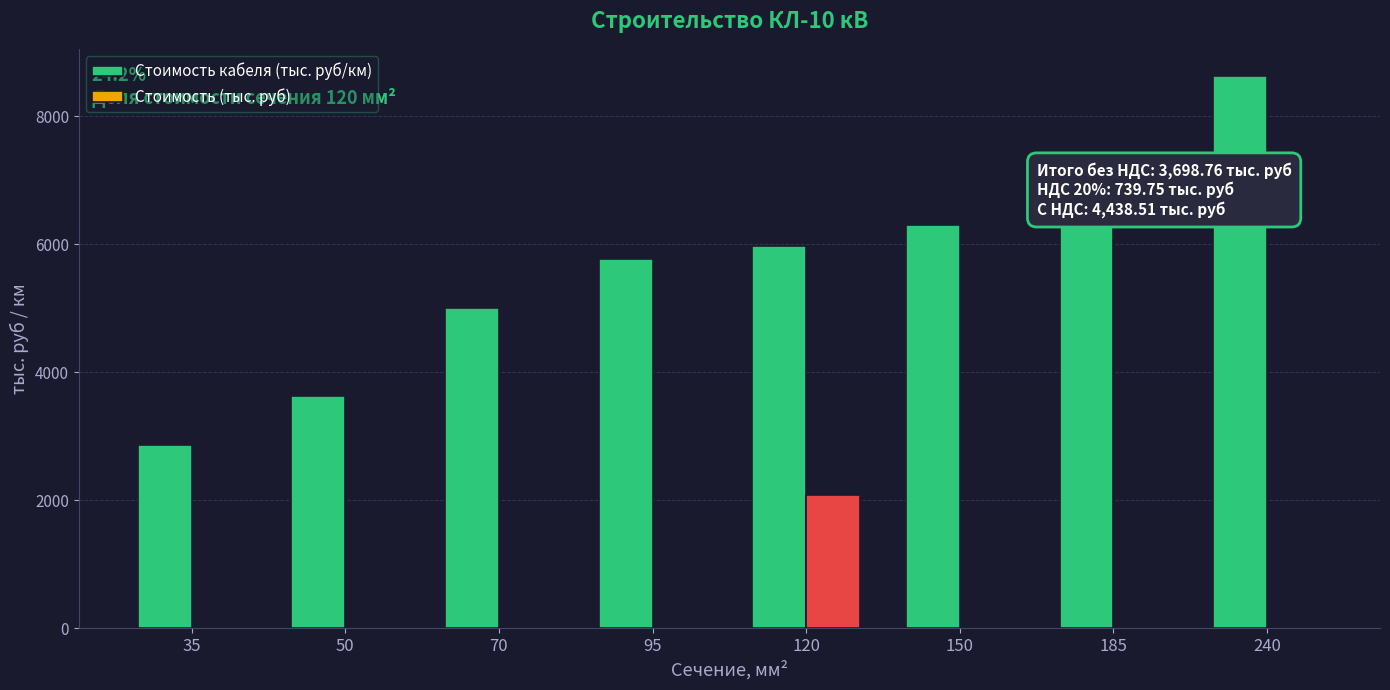

How many series are shown in this chart?

2